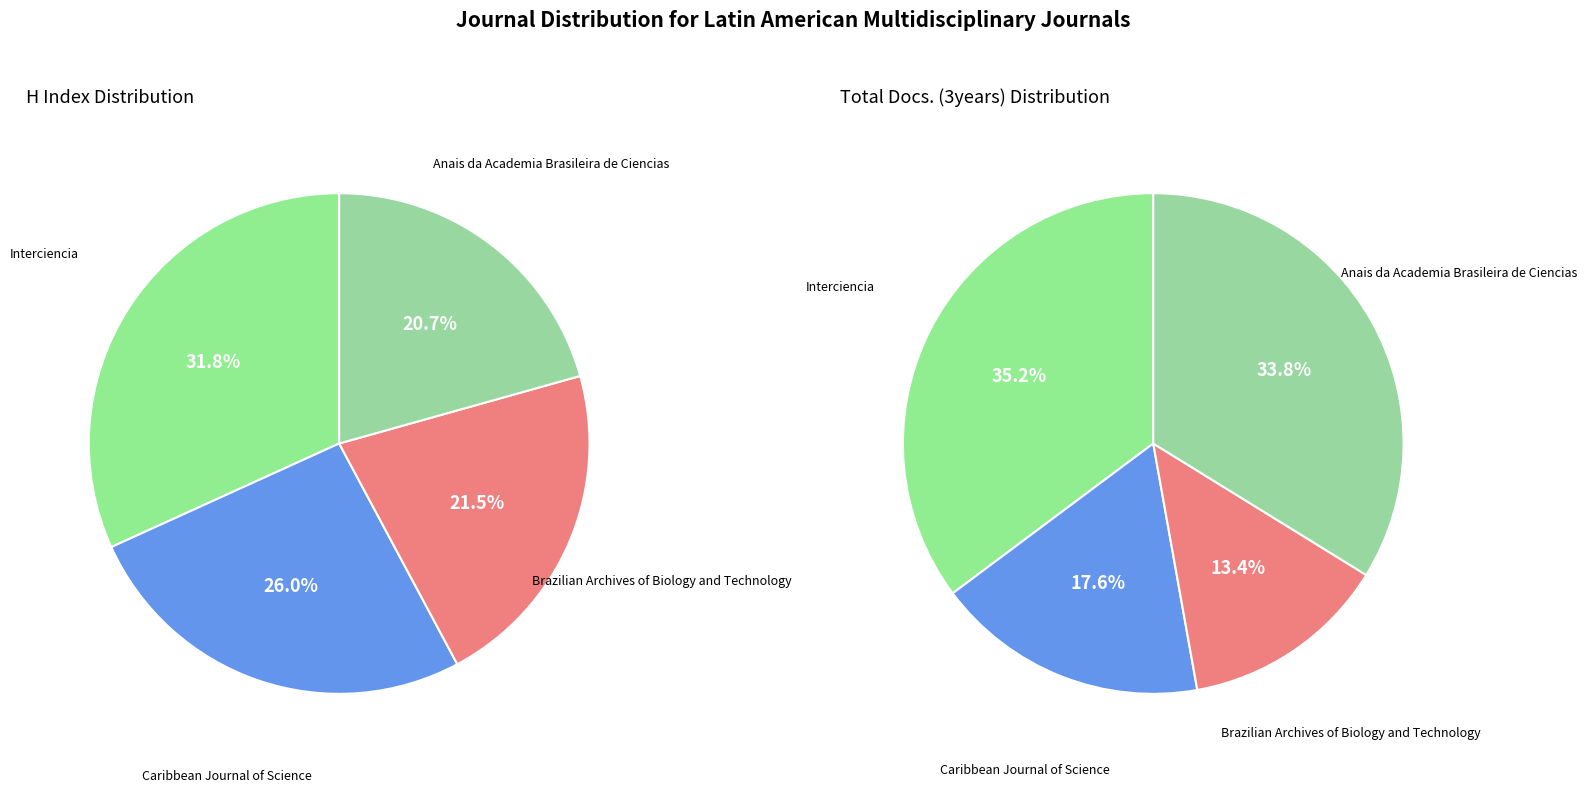

To the nearest percent, what is the difference between the Caribbean Journal of Science and Brazilian Archives of Biology and Technology slice percentages?

5%